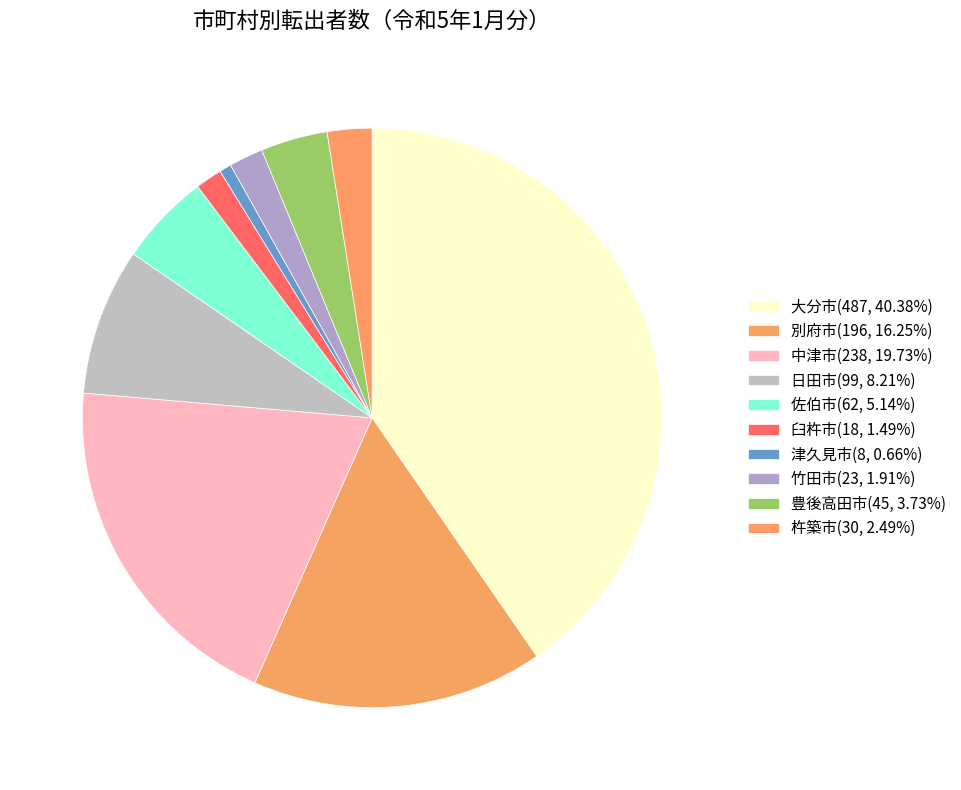

How many slices are in this pie chart?

10